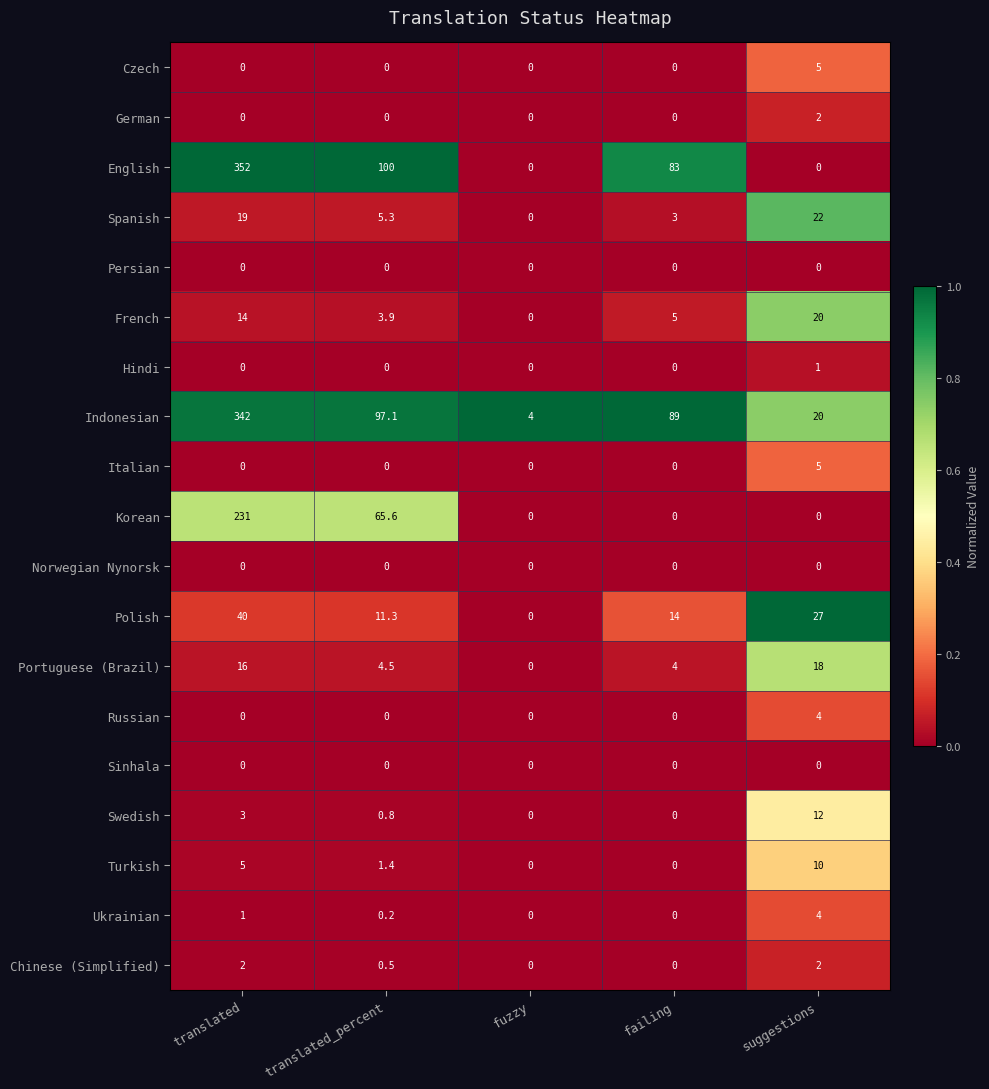

At how many categories does at least one series exceed 0?

5